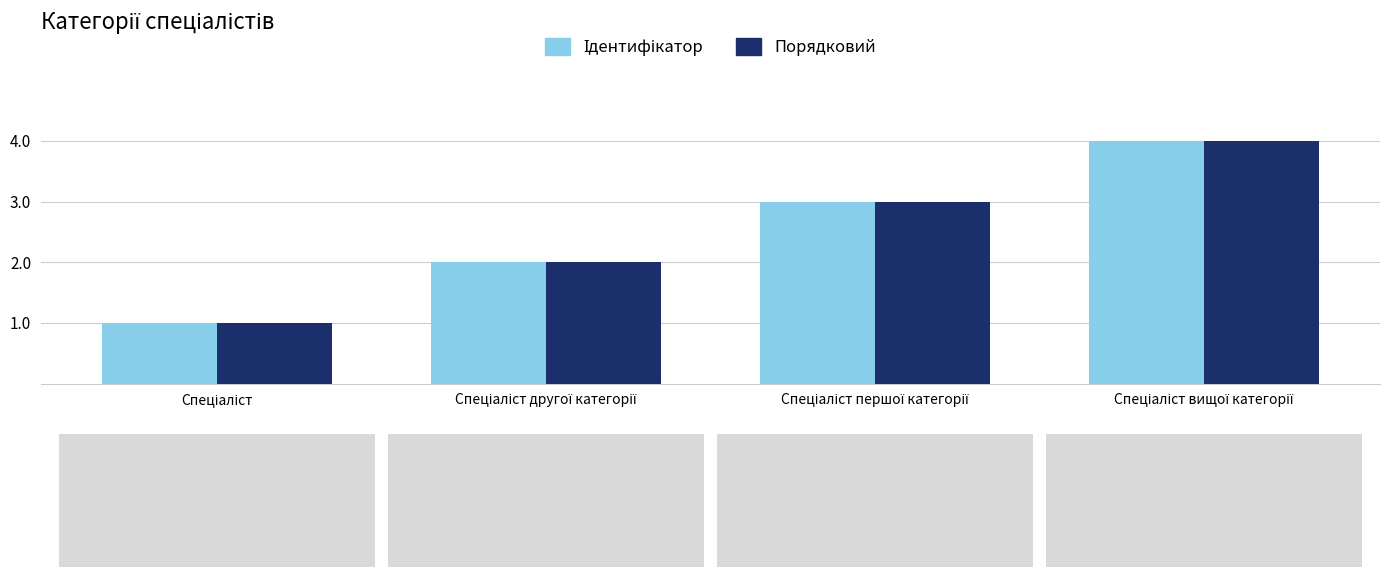

What is the difference between the maximum and minimum values in the Порядковий series?

3